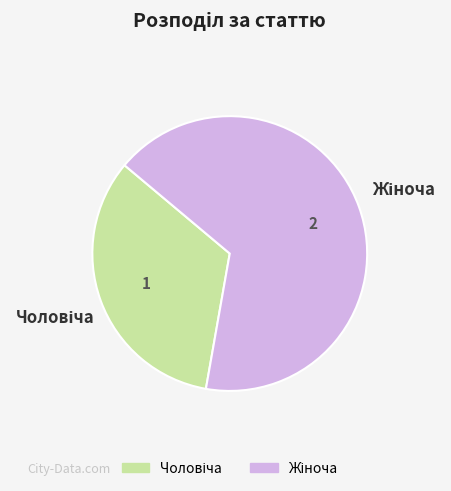

How many slices are in this pie chart?

2